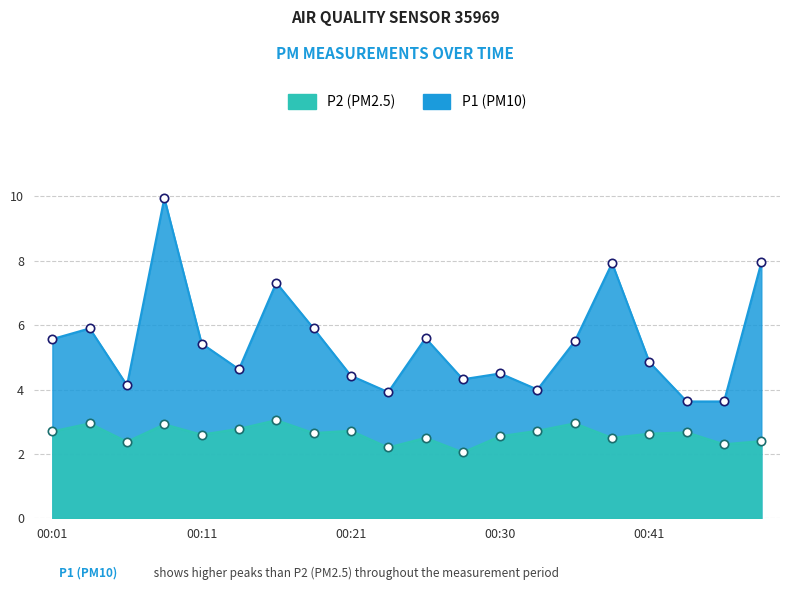

At how many categories does at least one series exceed 2?

20